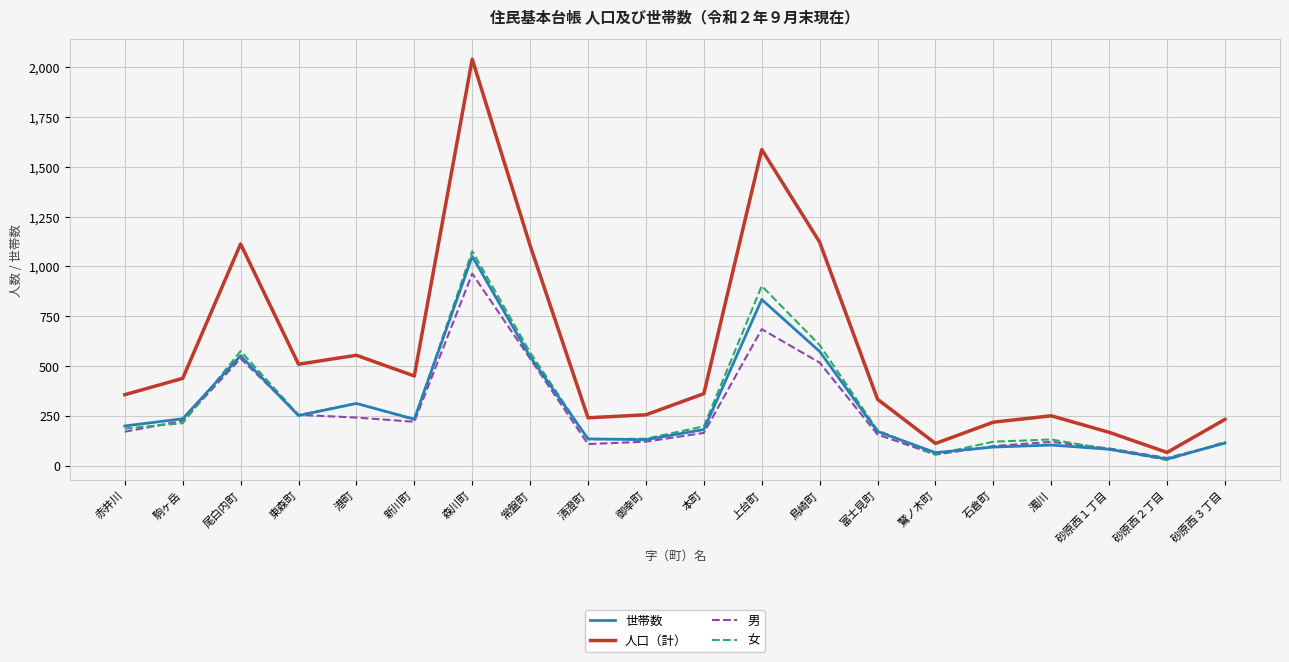

True or false: 人口（計） and 世帯数 intersect in this chart.

False